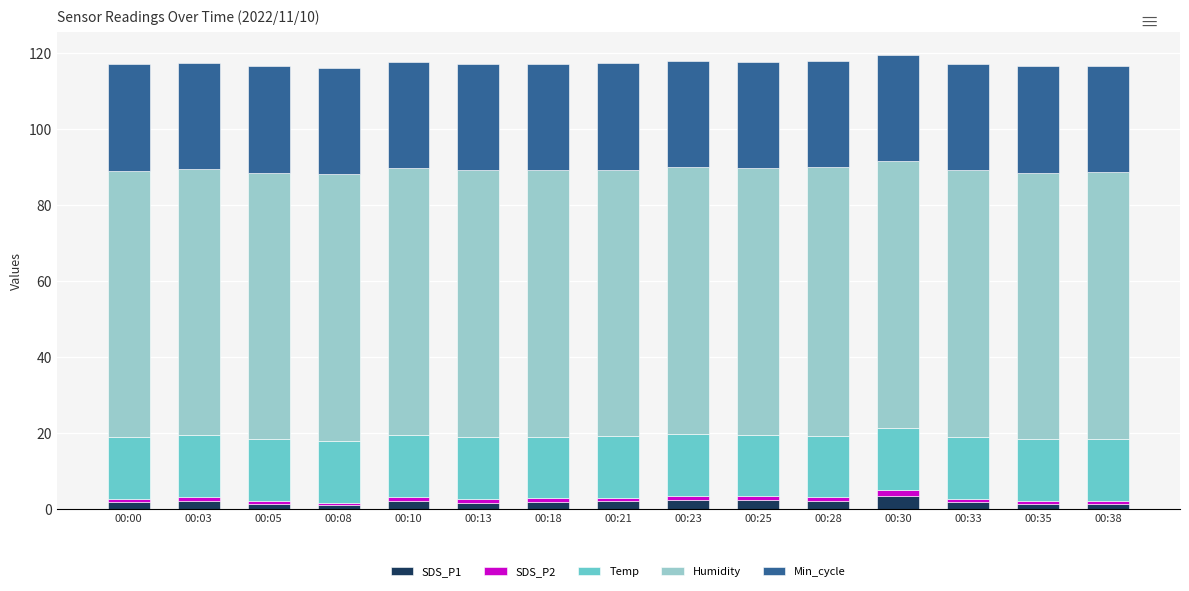

What is the average value of the SDS_P1 series?

1.9